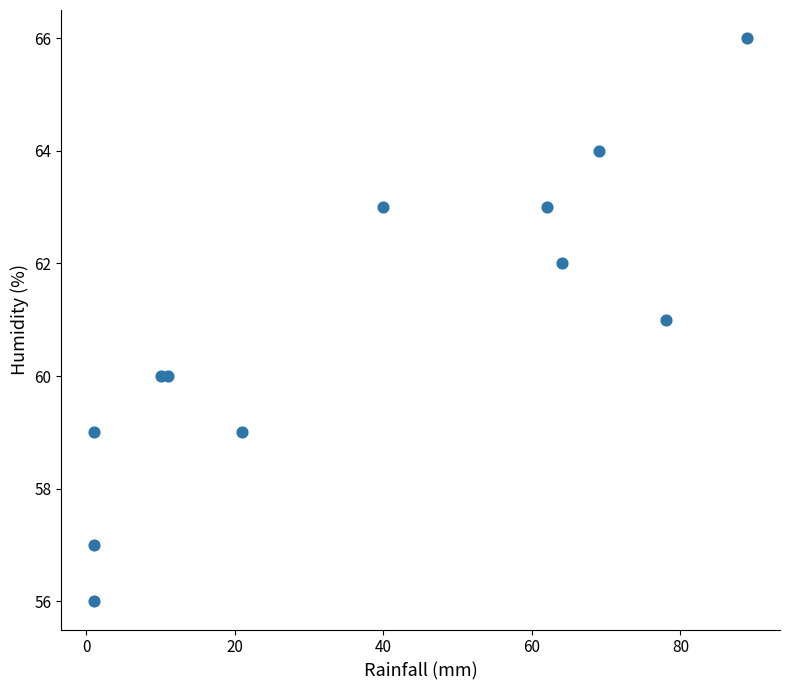

What is the average Y value?

61